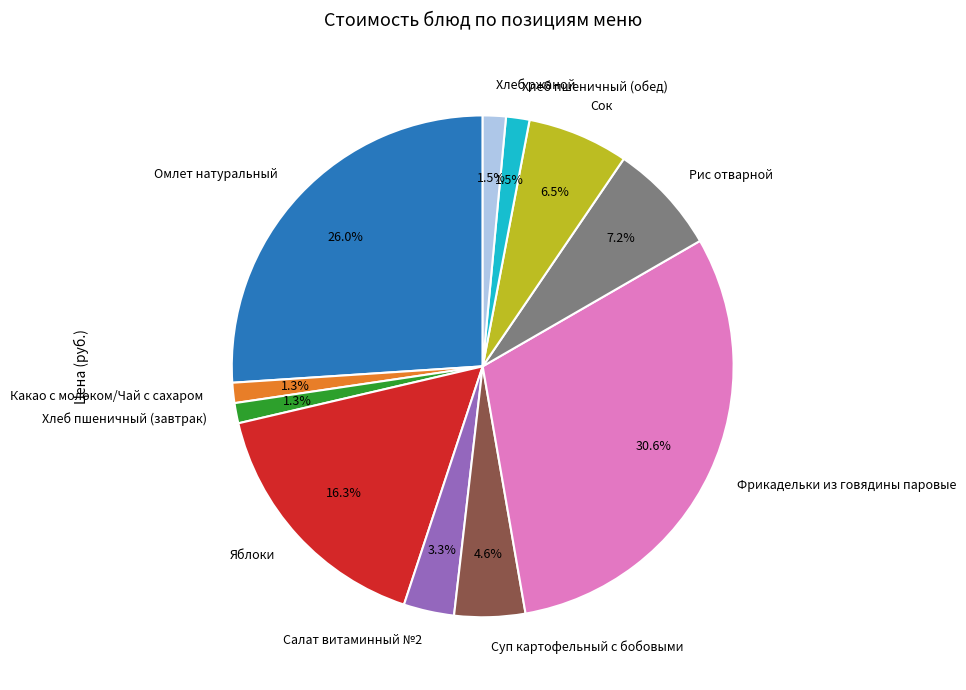

Between Омлет натуральный and Хлеб пшеничный (завтрак), which is larger?

Омлет натуральный